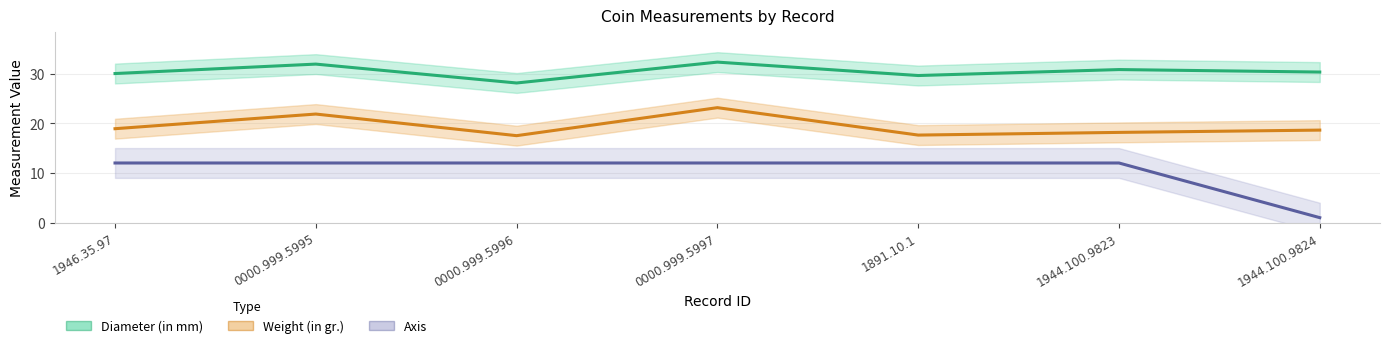

How many data points in Diameter (in mm) are less than 30?

2